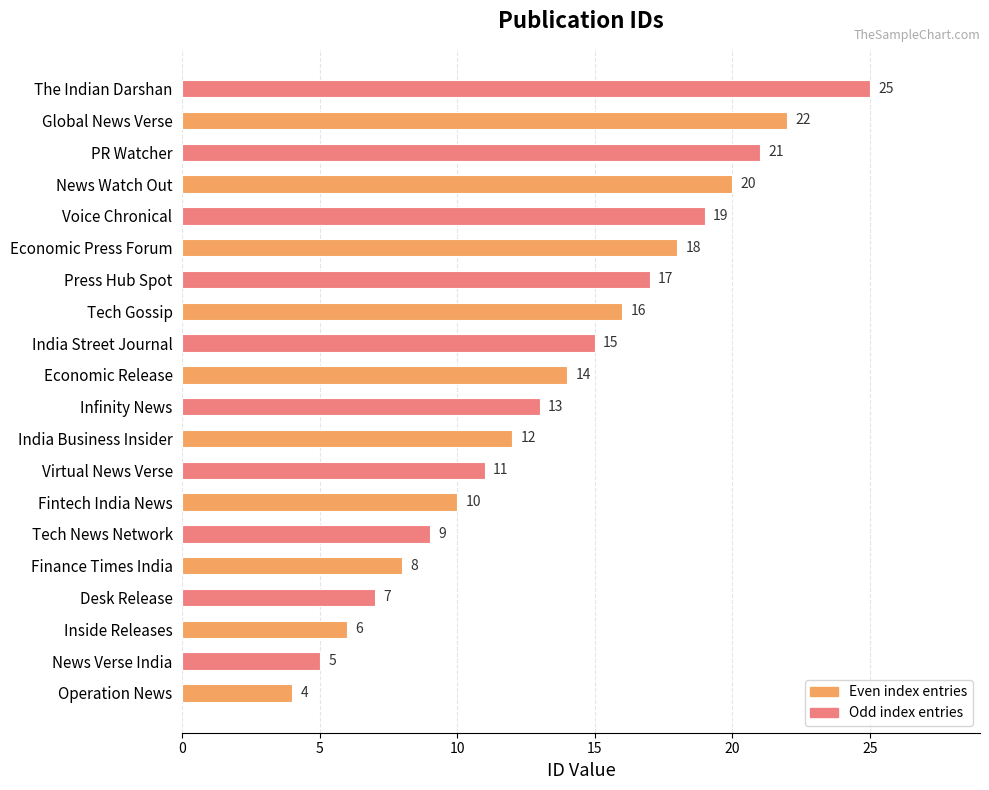

Reading bottom to top, what are all the values shown in this chart?

4	5	6	7	8	9	10	11	12	13	14	15	16	17	18	19	20	21	22	25